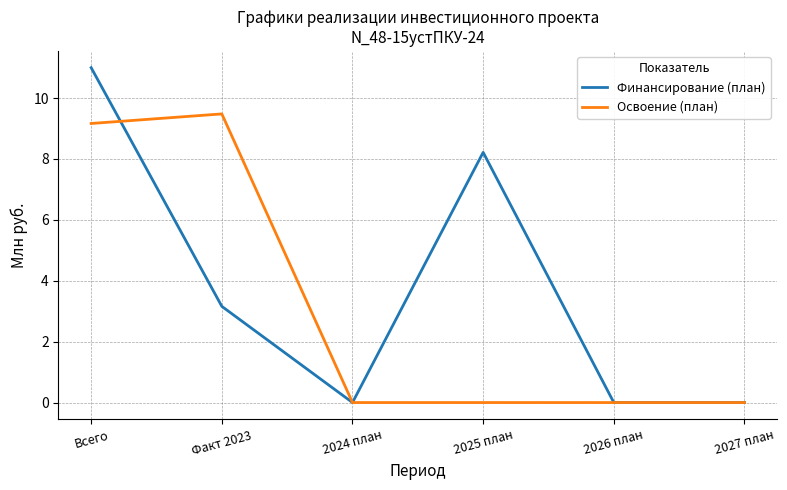

Rank the series at Факт 2023 from lowest to highest value.

Финансирование (план), Освоение (план)